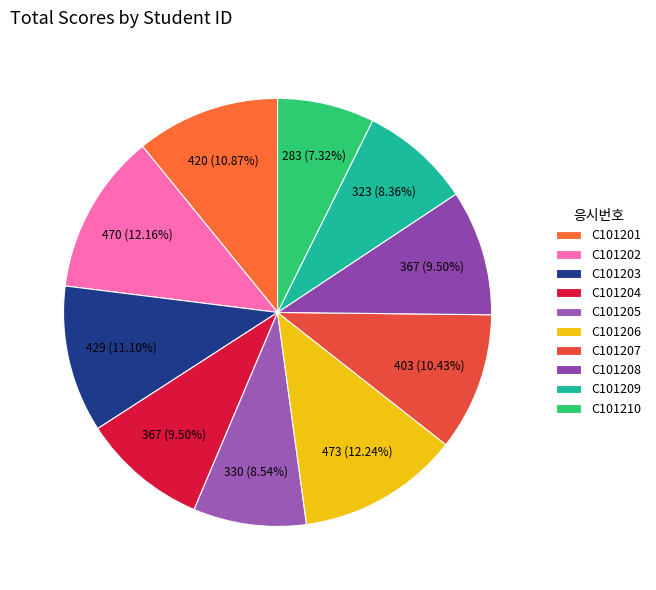

Which category has the smallest portion of the pie?

C101210